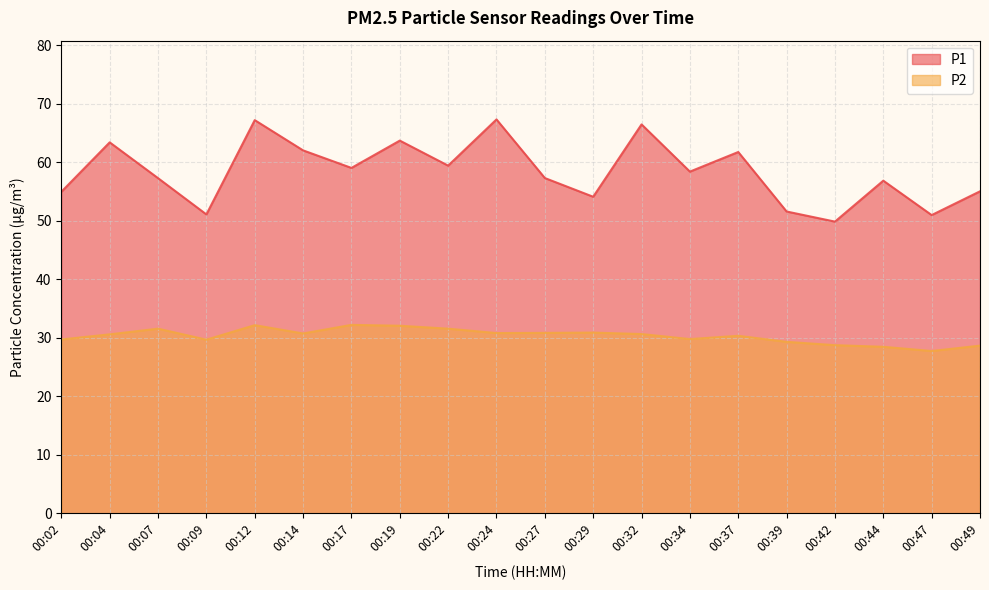

List the series in order of their overall mean, lowest first.

P2, P1